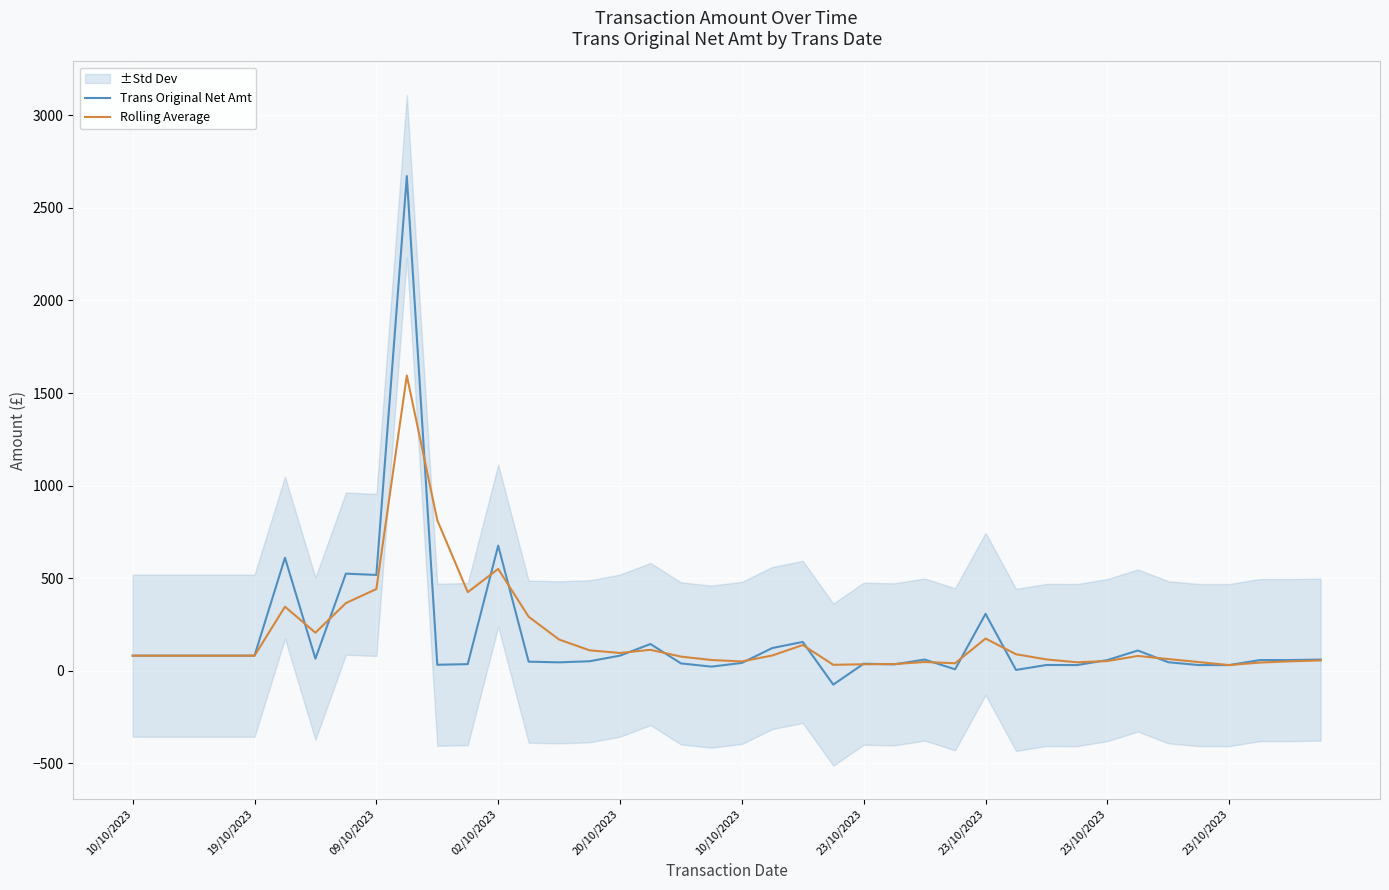

What is the value of the Rolling Average point at the 14th from the left?

292.2